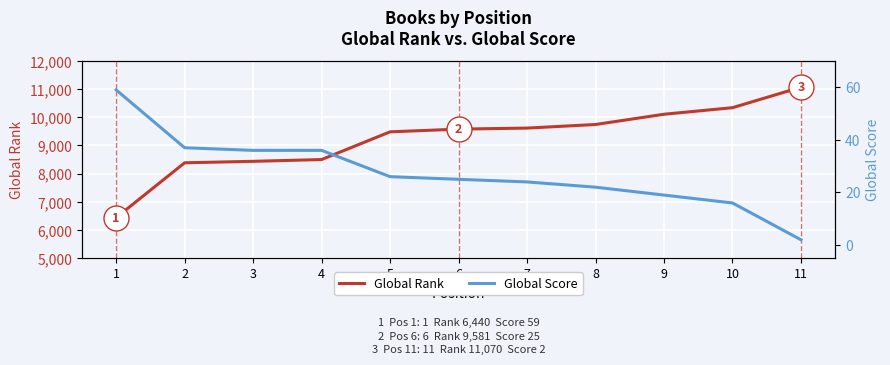

What is the sum of the Global Rank values at 10 and 2?

18728